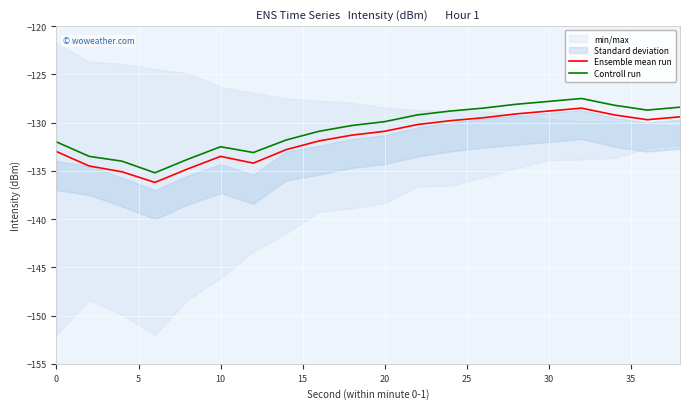

What is the maximum value for Ensemble mean run?

-128.5